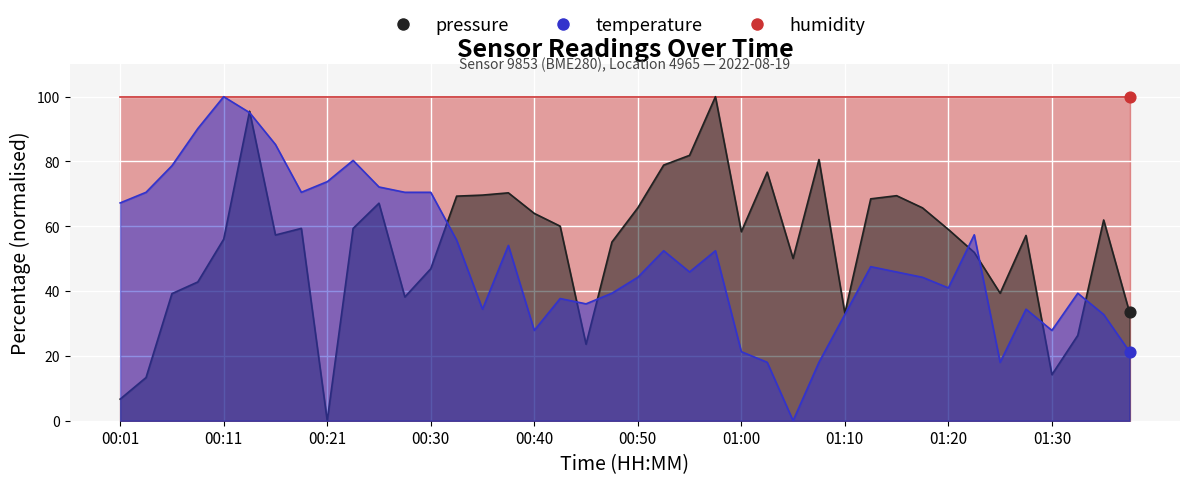

Which series contains the highest Y value?

pressure